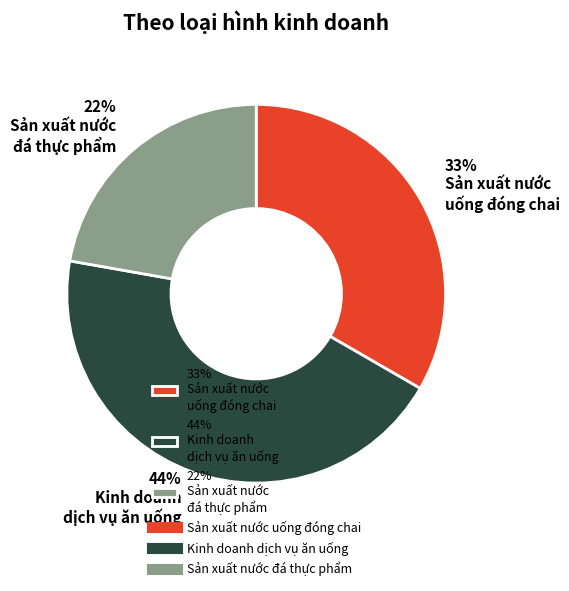

How many slices are in this pie chart?

3